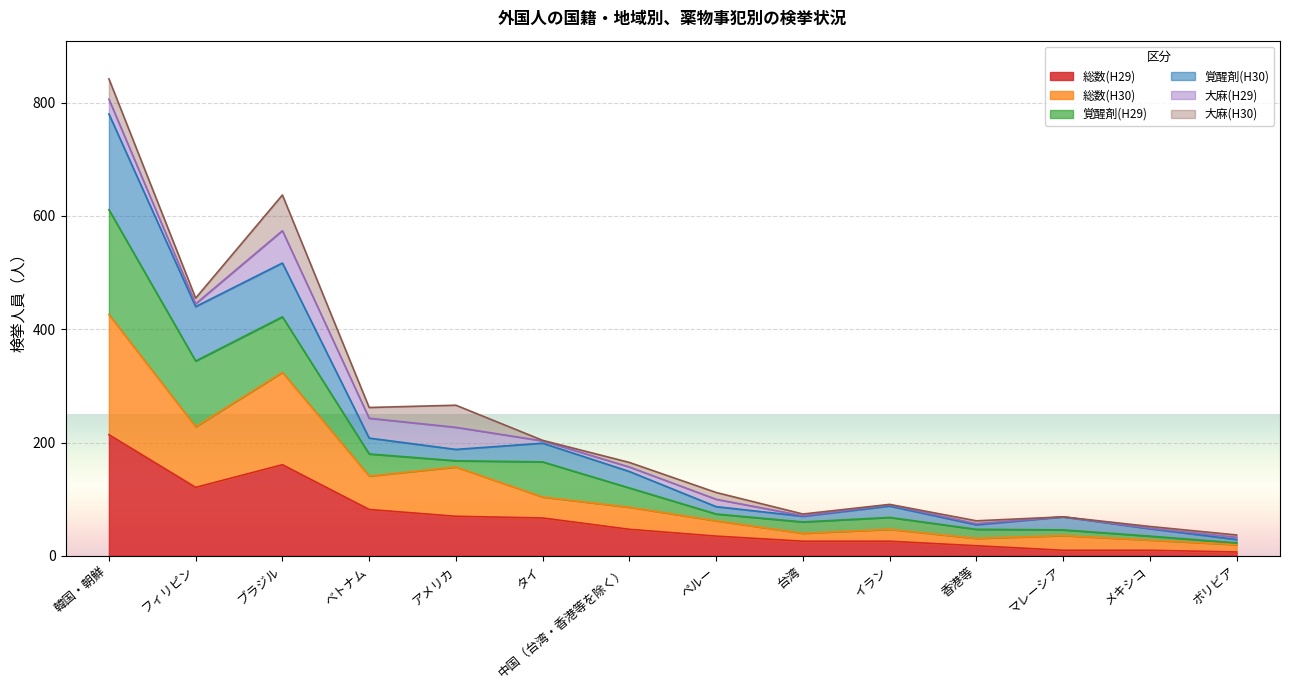

How many interior local valleys does the 覚醒剤(H30) series have?

4